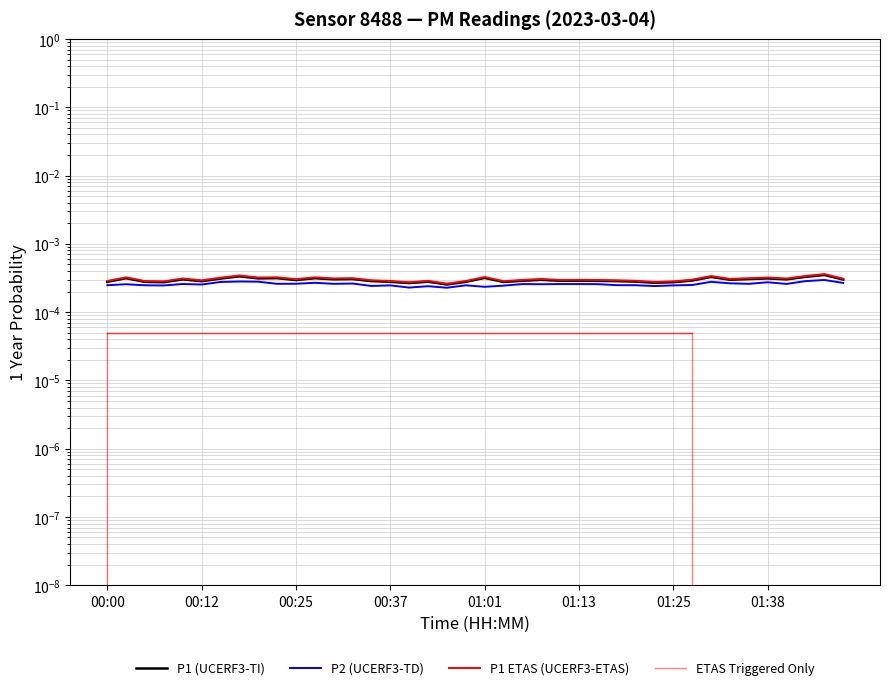

Is this an area chart (filled region under the line)?

No